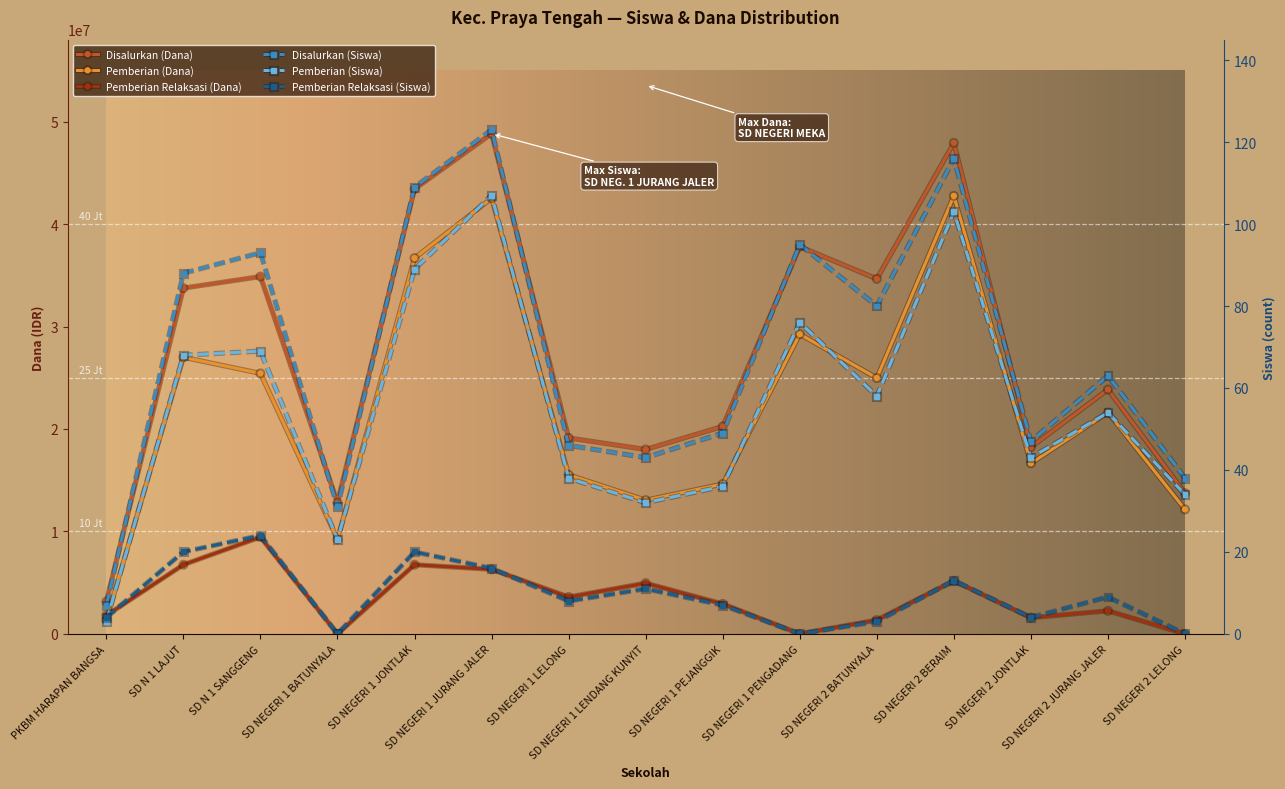

Where is the first local minimum for Pemberian (Siswa)?

SD NEGERI 1 BATUNYALA